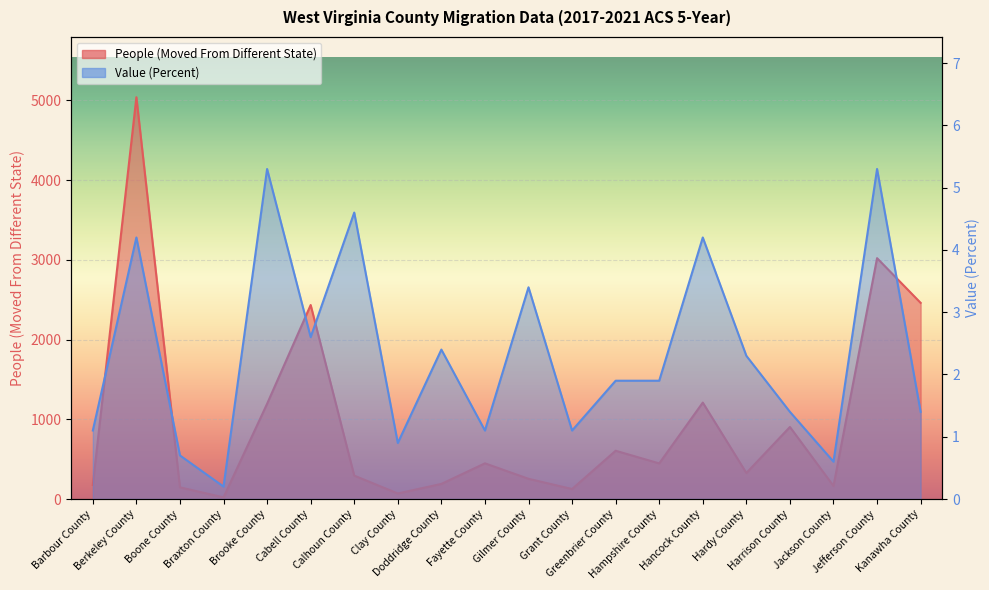

What is the greatest value displayed?

5041.0